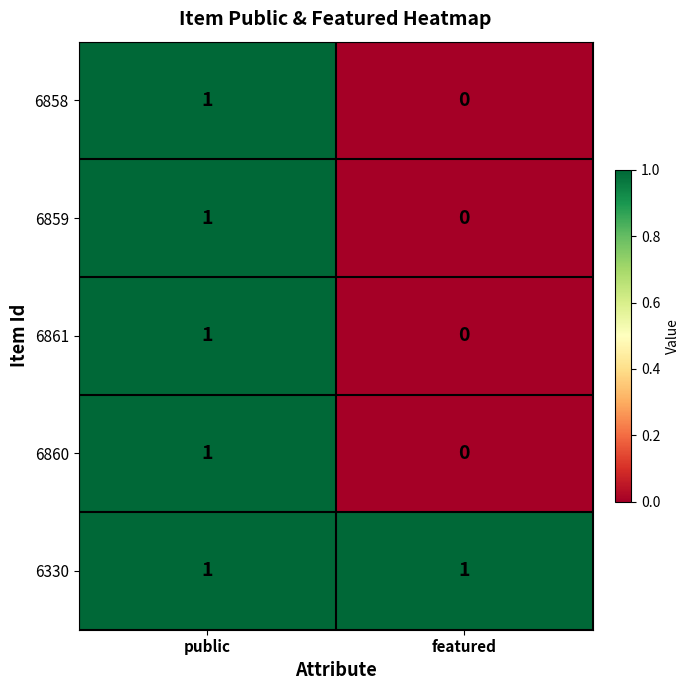

At which category is the sum across all series the highest?

public